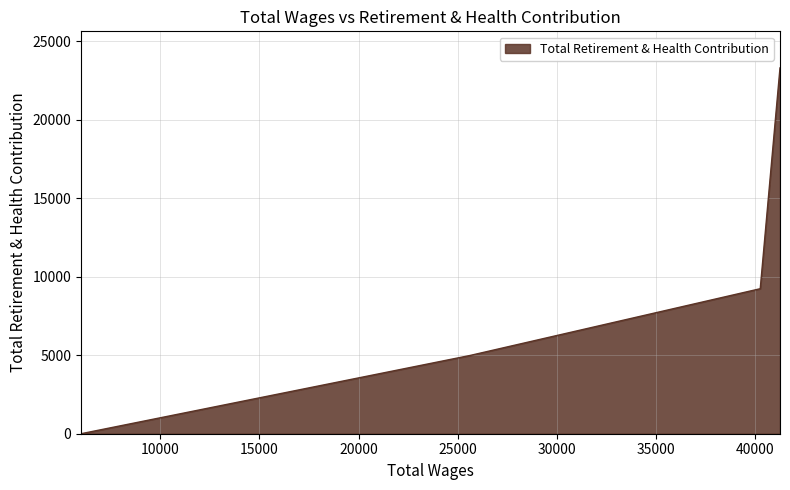

Between 41265.0 and 25623.0, which is larger?

41265.0